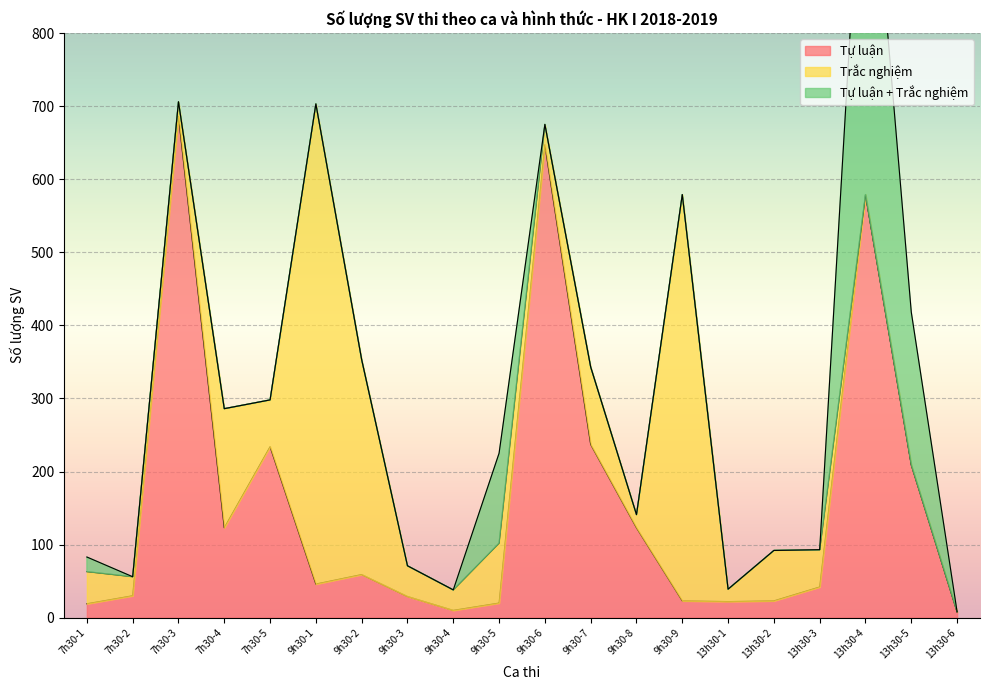

What is the sum of the Trắc nghiệm values at 13h30-3 and 9h30-8?

69